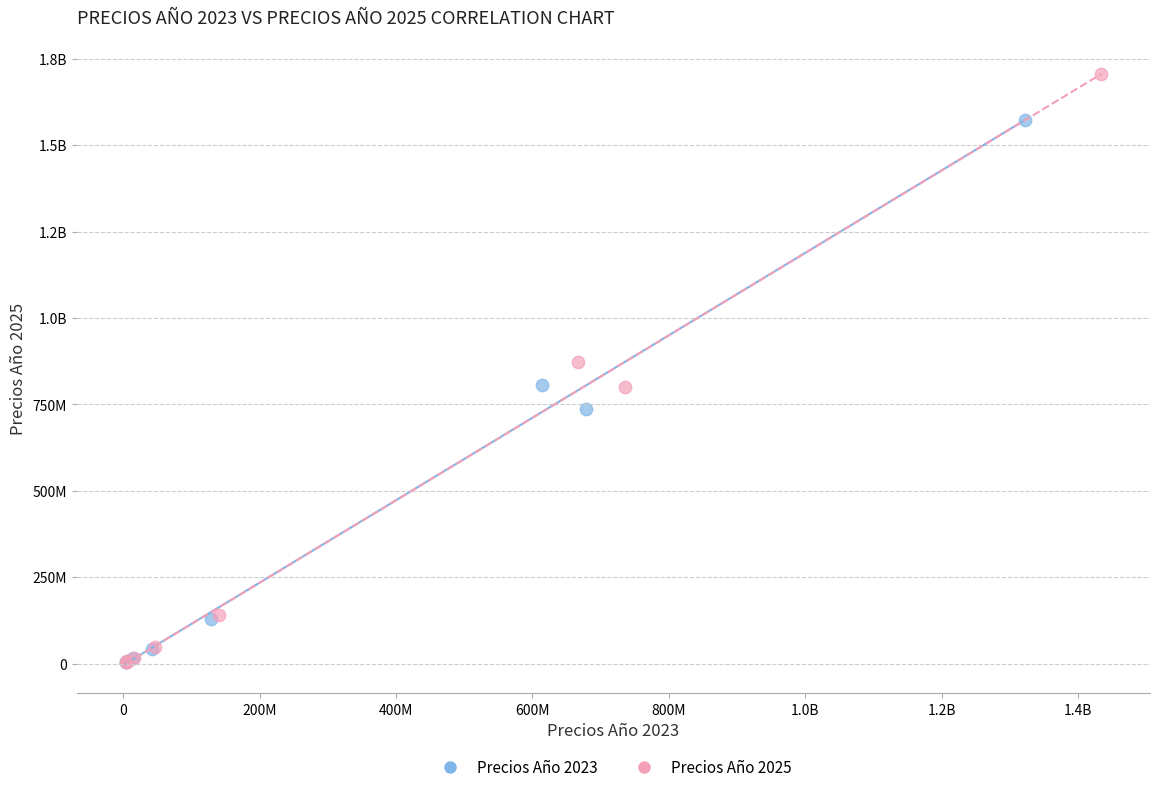

What are all the series names shown in the legend?

Precios Año 2023, Precios Año 2025